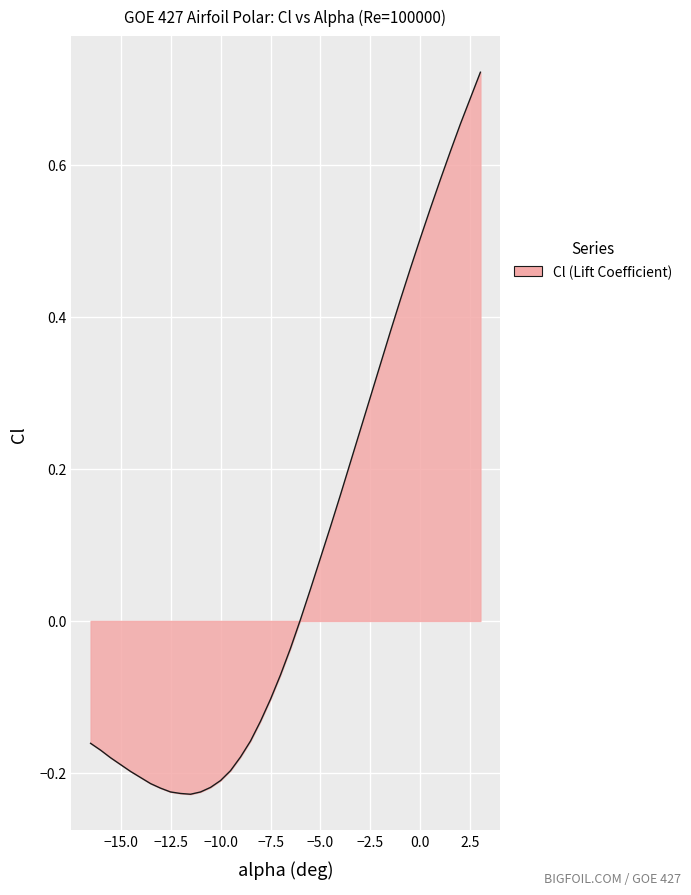

Is this an area chart (filled region under the line)?

Yes